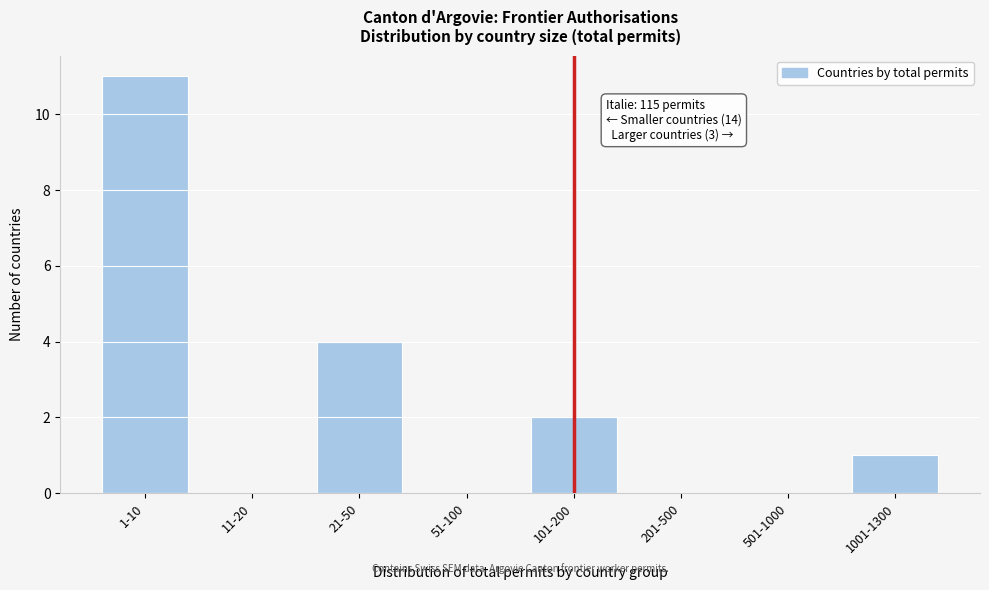

Reading left to right, transcribe all the data shown in this chart.

1-10=11	11-20=0	21-50=4	51-100=0	101-200=2	201-500=0	501-1000=0	1001-1300=1